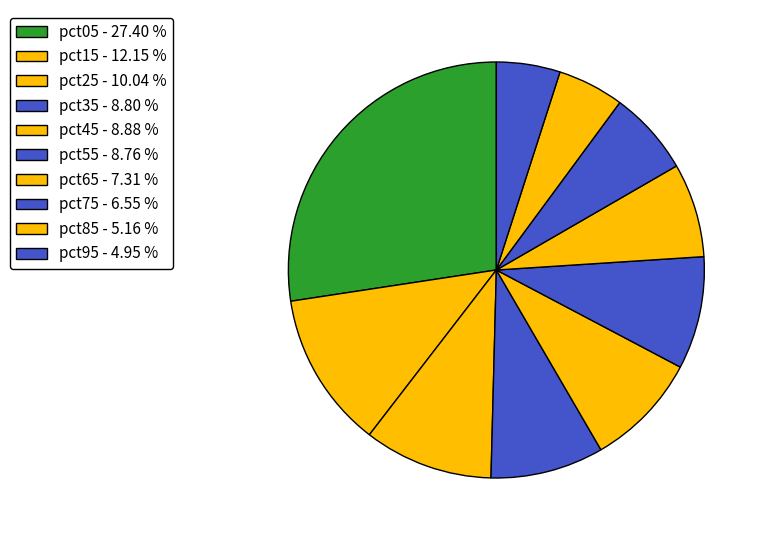

True or false: pct45 accounts for 9% of the total.

True